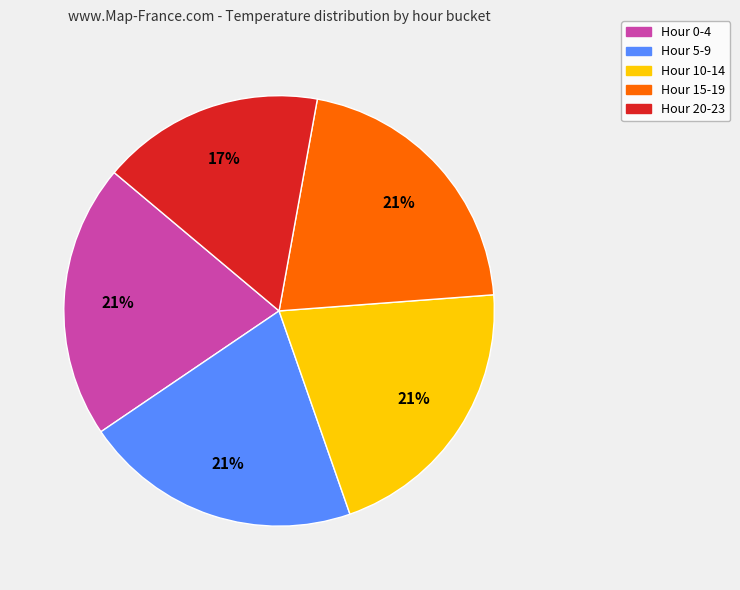

To the nearest percent, what is the average slice percentage?

20%